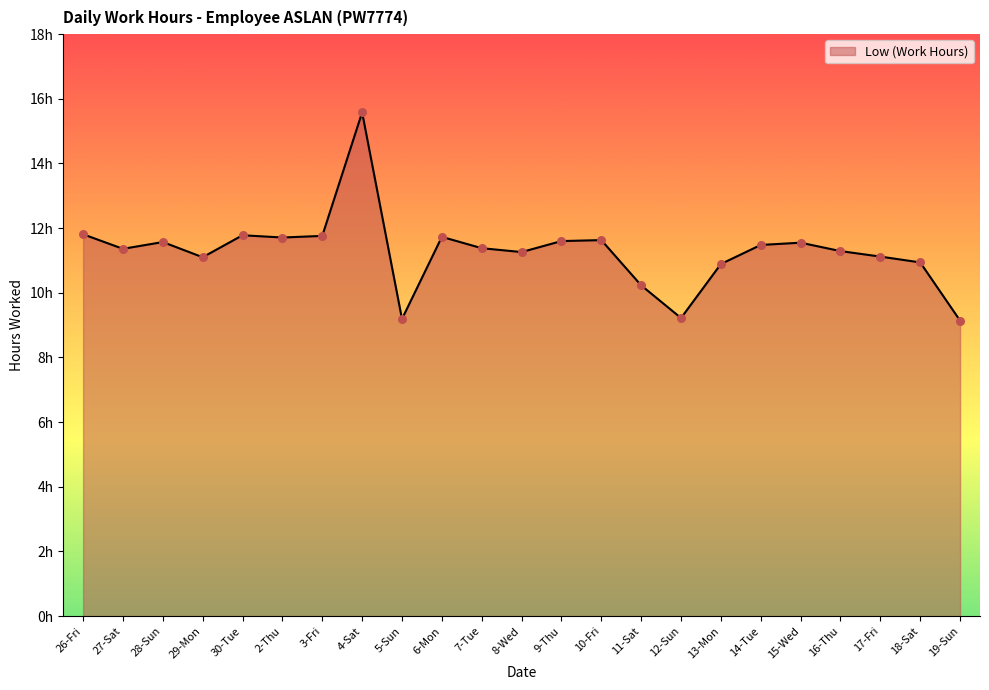

Approximately how many times larger is the value at 27-Sat compared to 30-Tue?

1.0